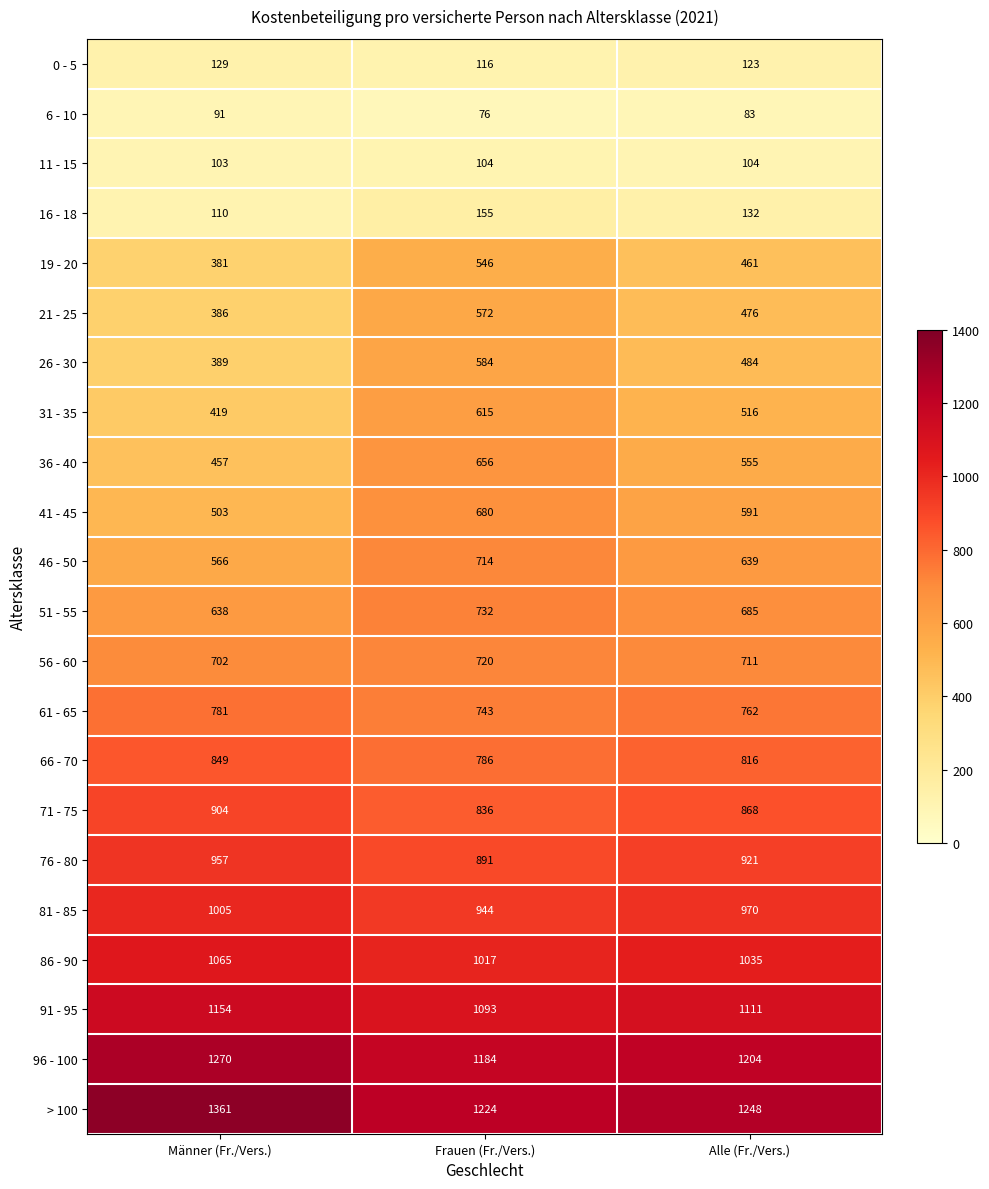

The value of 66 - 70 at Frauen (Fr./Vers.) is 786. True or false?

True